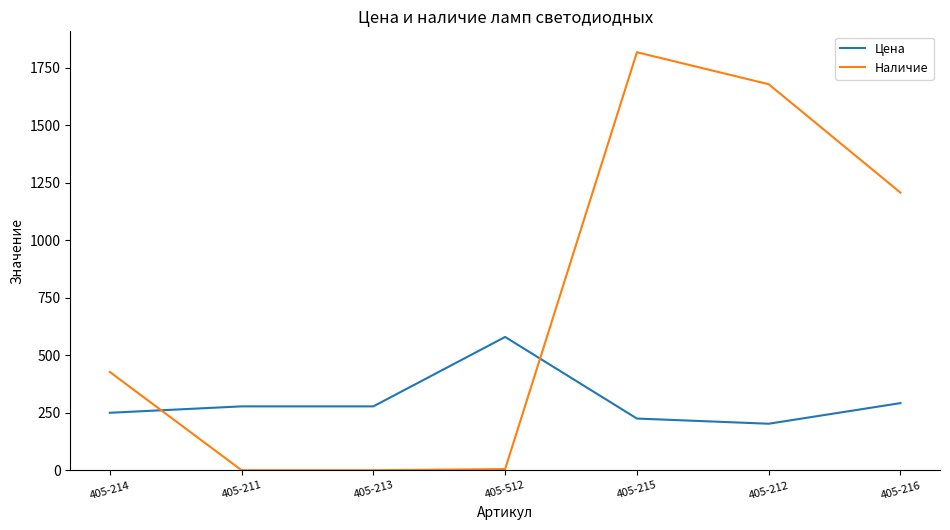

What is the difference between the maximum and minimum values in the Цена series?

377.0